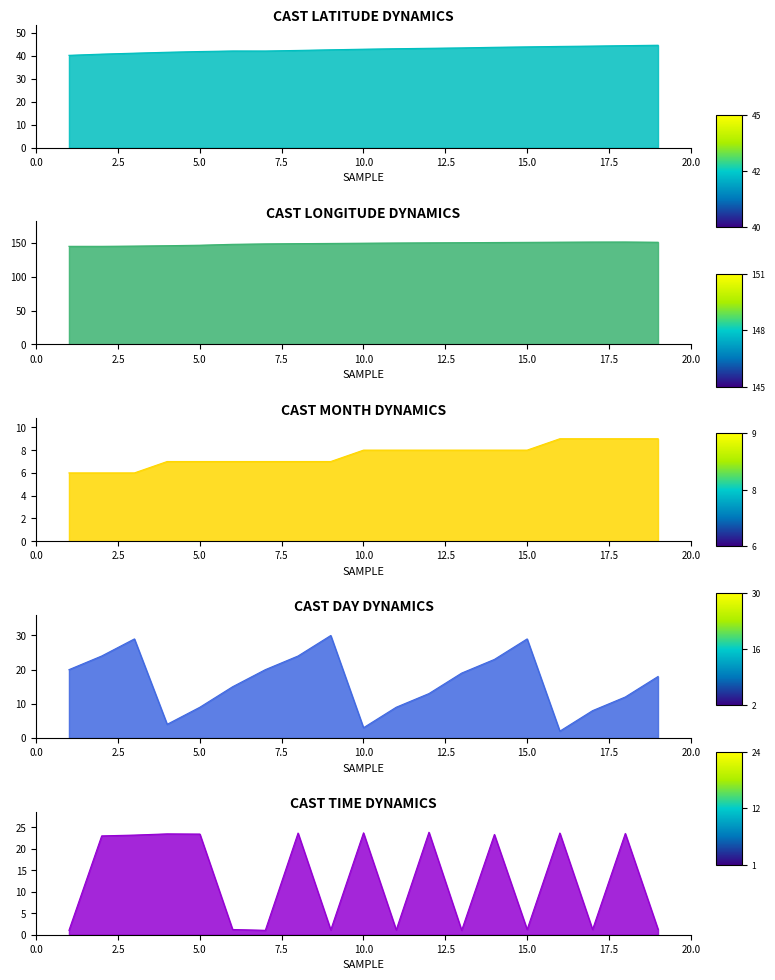

What is the total value across all series at 19?

223.8